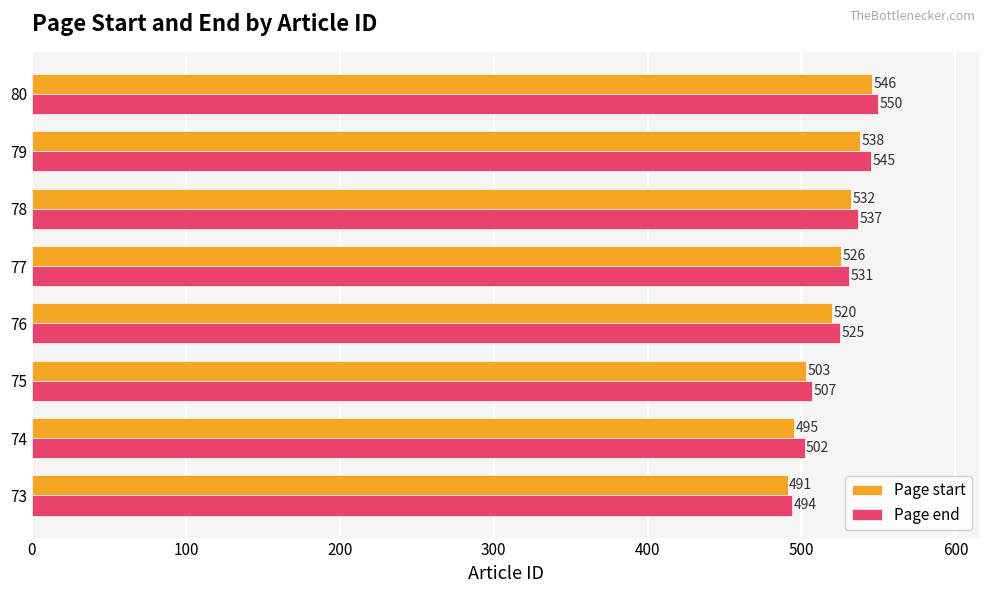

How many categories are shown in the chart?

8